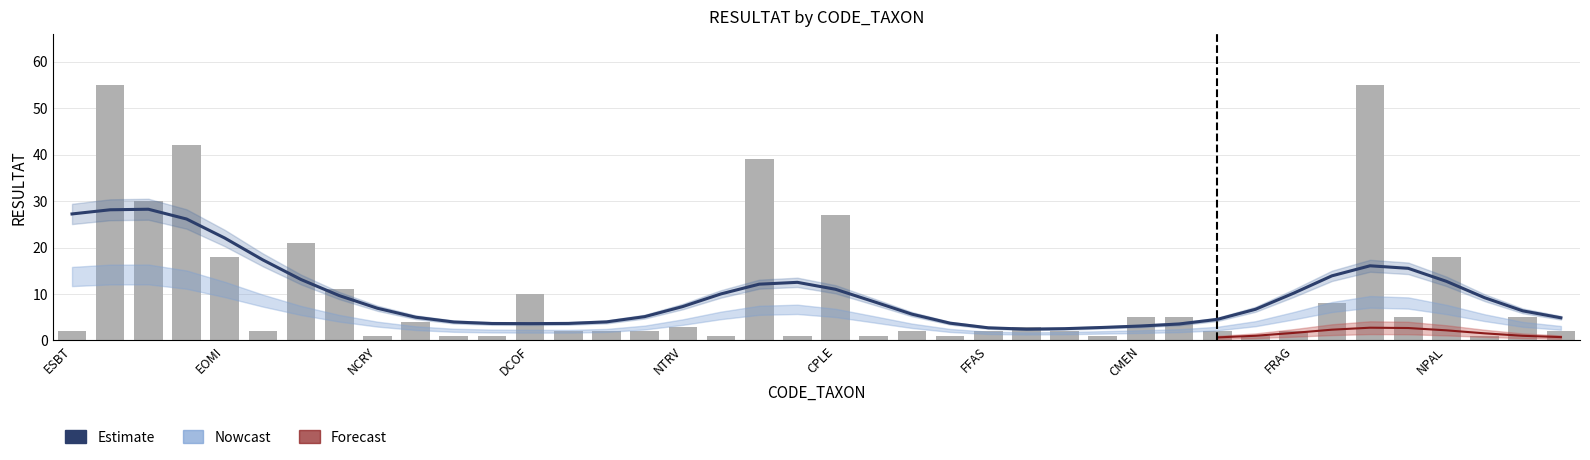

True or false: bar_estimate has a value of 0.7 at 11.

False